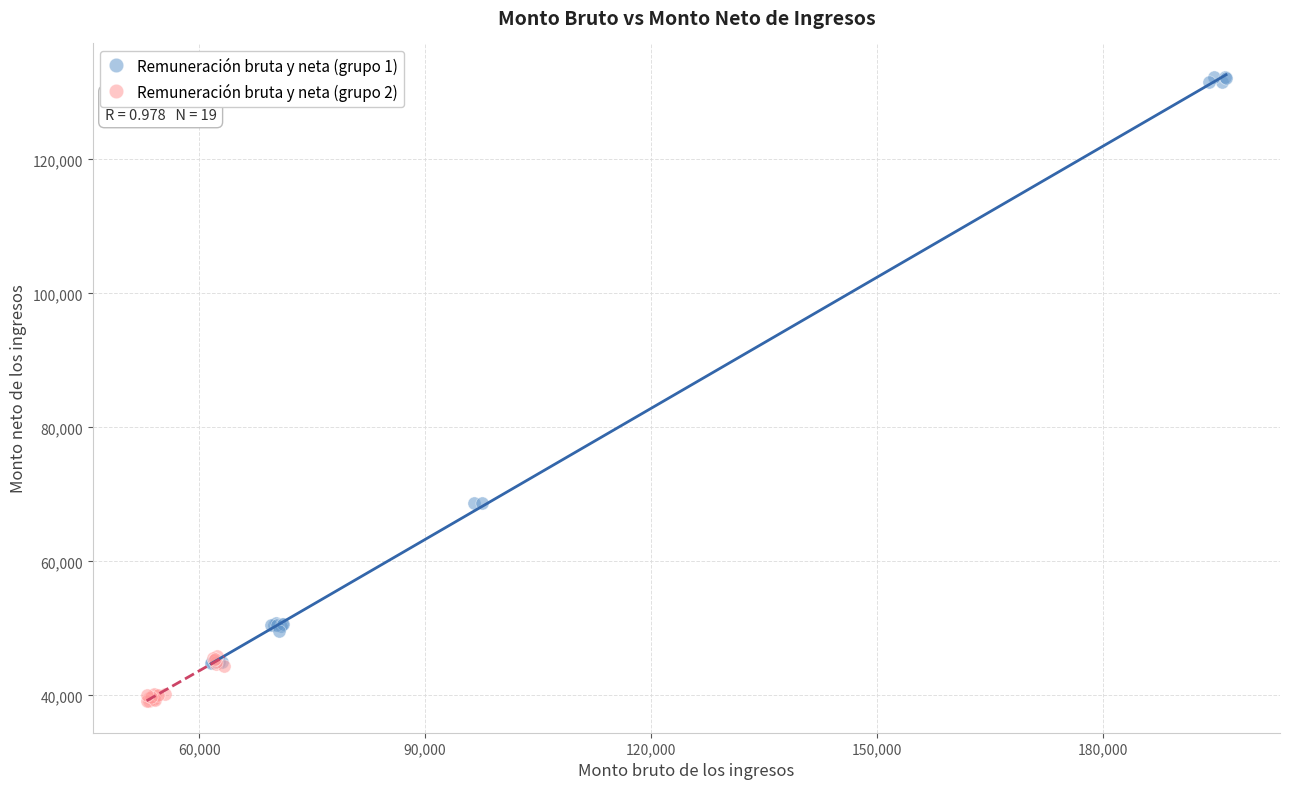

Which series has the largest Y range (max minus min)?

Remuneración bruta y neta (grupo 1)